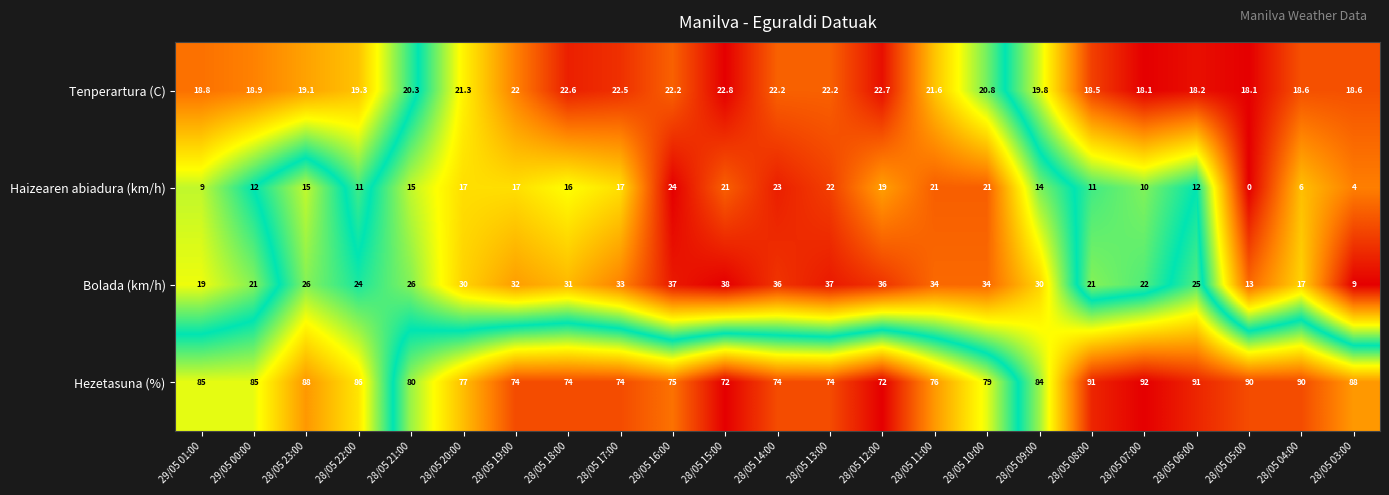

How many series are shown in this chart?

4